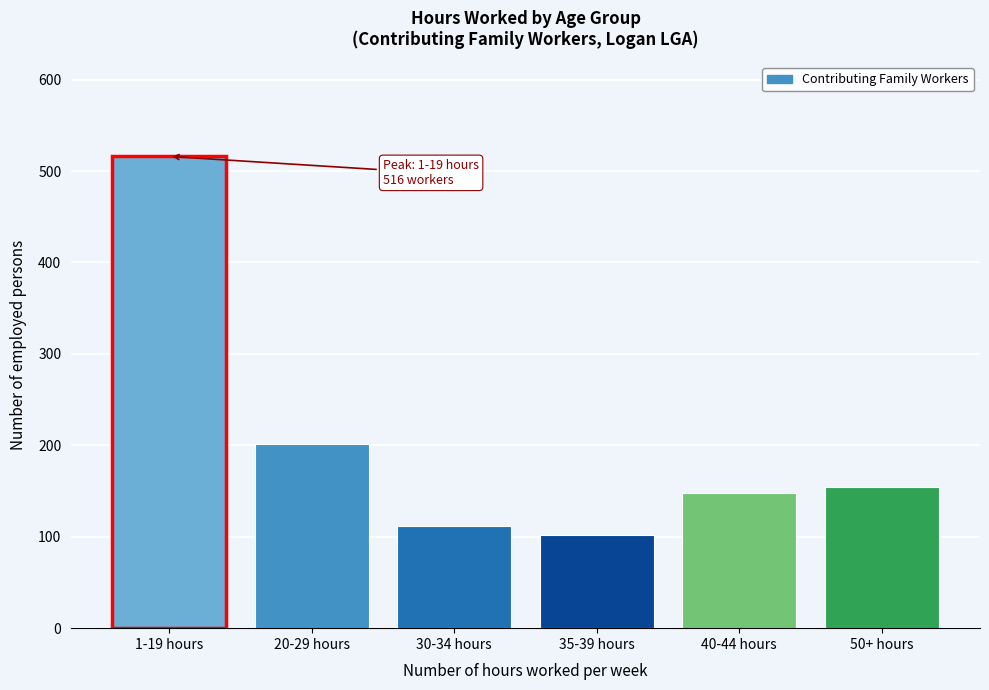

Reading left to right, transcribe all the data shown in this chart.

516	201	112	102	148	154